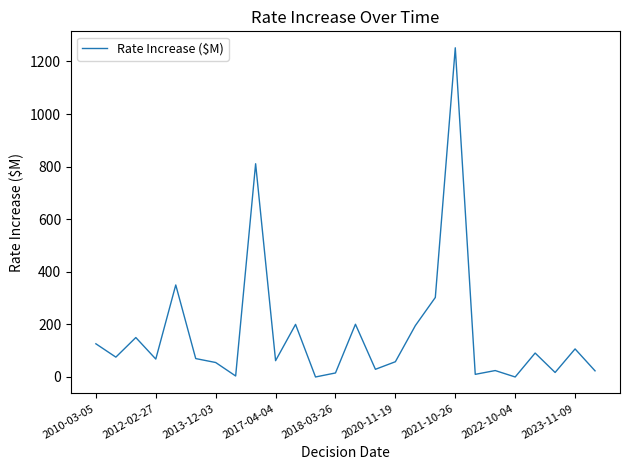

What is the maximum value shown in the chart?

1252.0